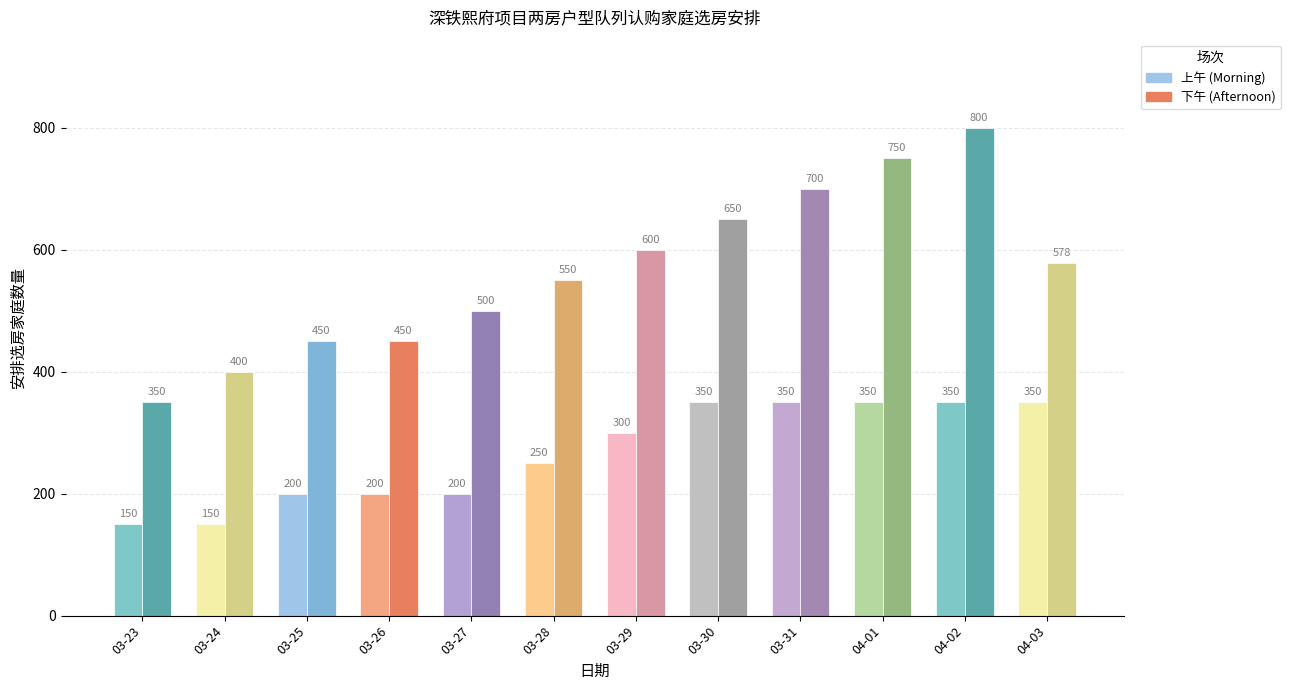

What is the difference between the second highest and minimum values in the Afternoon series?

400